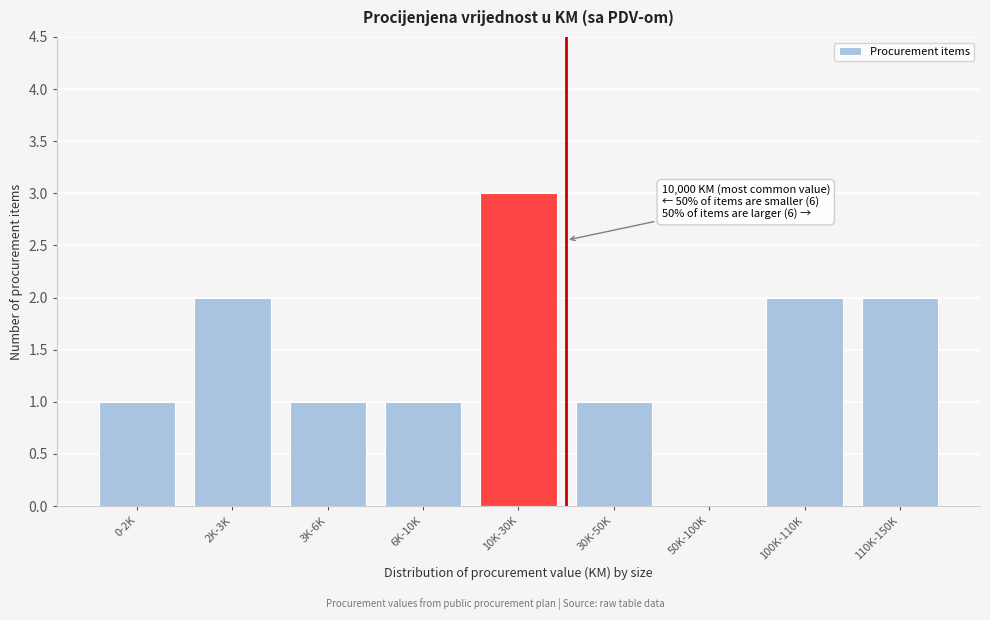

Reading left to right, what are all the values shown in this chart?

0-2K=1	2K-3K=2	3K-6K=1	6K-10K=1	10K-30K=3	30K-50K=1	50K-100K=0	100K-110K=2	110K-150K=2